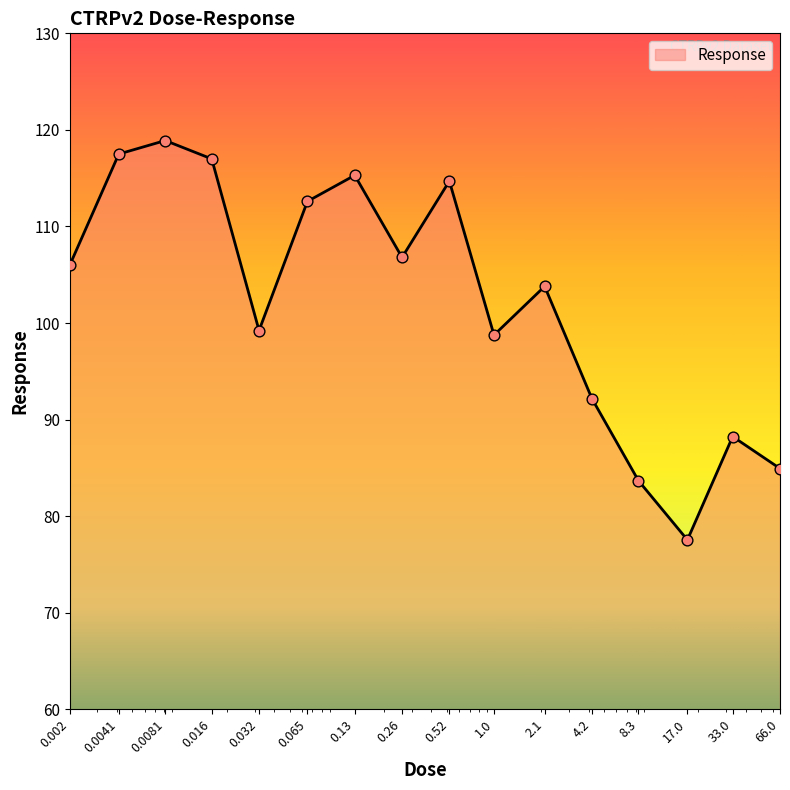

What is the greatest value displayed?

118.9